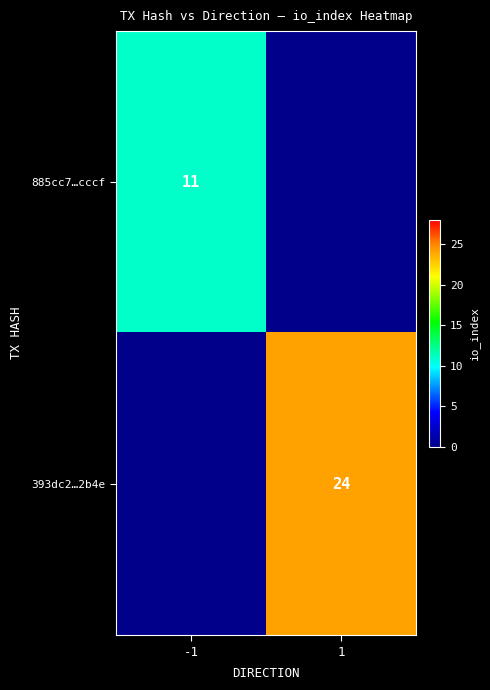

Which has a higher value, 1 or -1?

-1